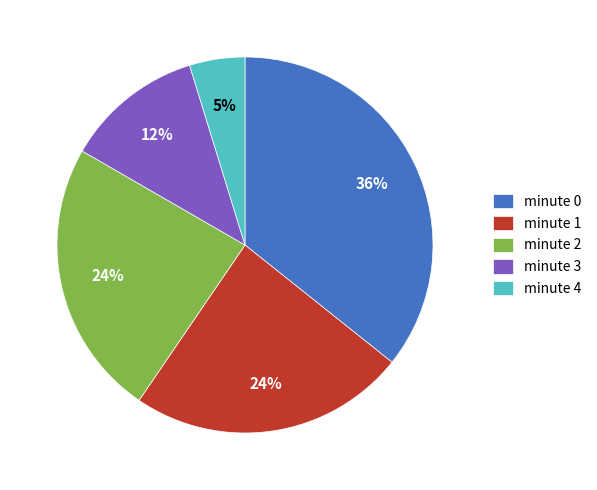

Count the number of slices in the pie.

5